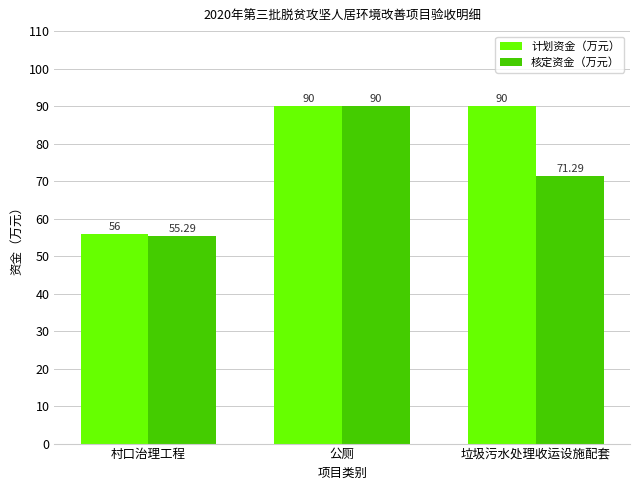

The 核定资金（万元） series shows 71.3 at 垃圾污水处理收运设施配套. True or false?

True